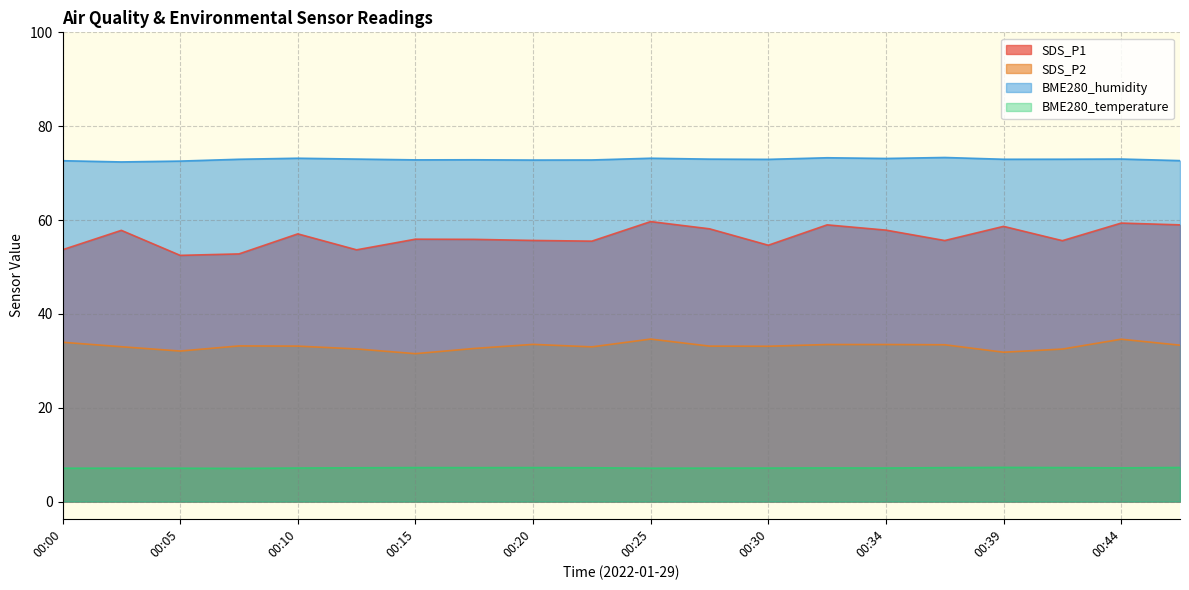

Reading left to right, transcribe all the data shown in this chart.

SDS_P1: 00:00=53.7	00:03=57.8	00:05=52.5	00:08=52.8	00:10=57.0	00:13=53.6	00:15=55.9	00:17=55.9	00:20=55.6	00:22=55.5	00:25=59.7	00:27=58.1	00:30=54.6	00:32=59.0	00:34=57.9	00:37=55.6	00:39=58.6	00:42=55.6	00:44=59.4	00:47=59.0
SDS_P2: 00:00=34.0	00:03=33.0	00:05=32.1	00:08=33.2	00:10=33.1	00:13=32.5	00:15=31.5	00:17=32.6	00:20=33.5	00:22=33.0	00:25=34.6	00:27=33.1	00:30=33.1	00:32=33.5	00:34=33.5	00:37=33.4	00:39=31.8	00:42=32.5	00:44=34.6	00:47=33.3
BME280_humidity: 00:00=72.6	00:03=72.4	00:05=72.6	00:08=73.0	00:10=73.2	00:13=73.0	00:15=72.8	00:17=72.8	00:20=72.8	00:22=72.8	00:25=73.2	00:27=73.0	00:30=72.9	00:32=73.3	00:34=73.1	00:37=73.3	00:39=73.0	00:42=73.0	00:44=73.0	00:47=72.7
BME280_temperature: 00:00=7.1	00:03=7.1	00:05=7.1	00:08=7.1	00:10=7.2	00:13=7.2	00:15=7.2	00:17=7.2	00:20=7.2	00:22=7.2	00:25=7.1	00:27=7.1	00:30=7.1	00:32=7.2	00:34=7.2	00:37=7.2	00:39=7.3	00:42=7.2	00:44=7.2	00:47=7.3